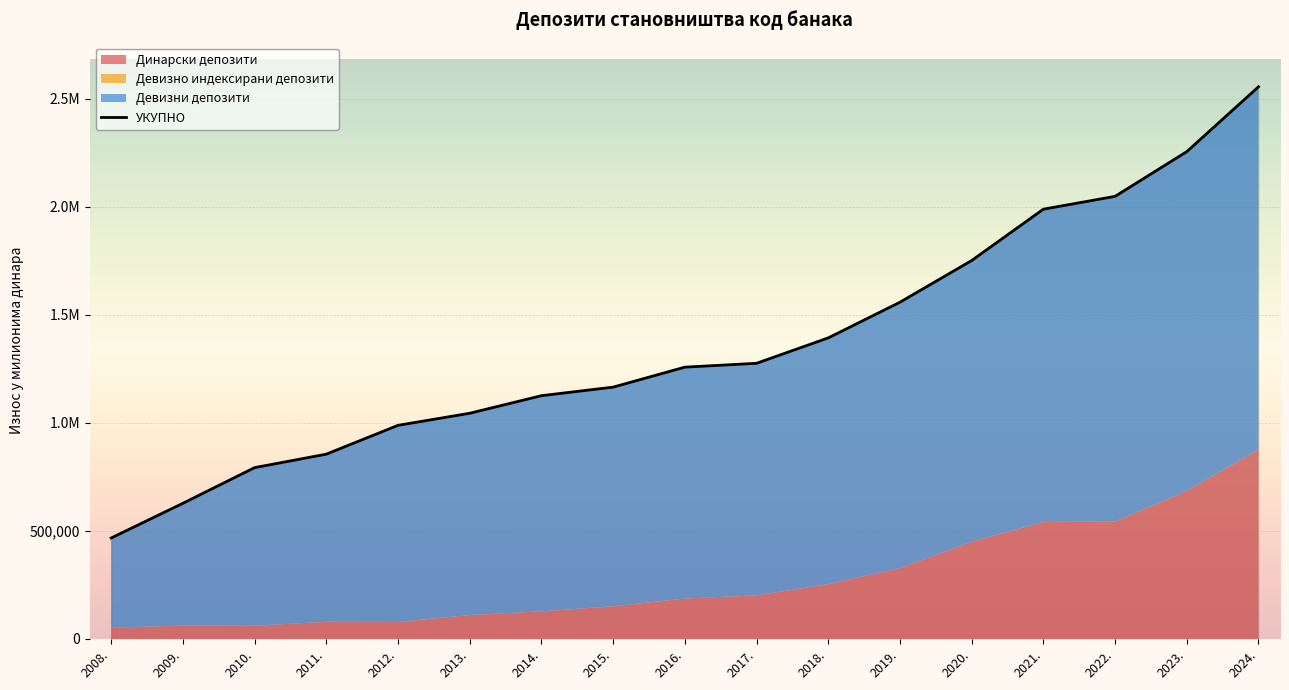

What is the average value?

1362065.4